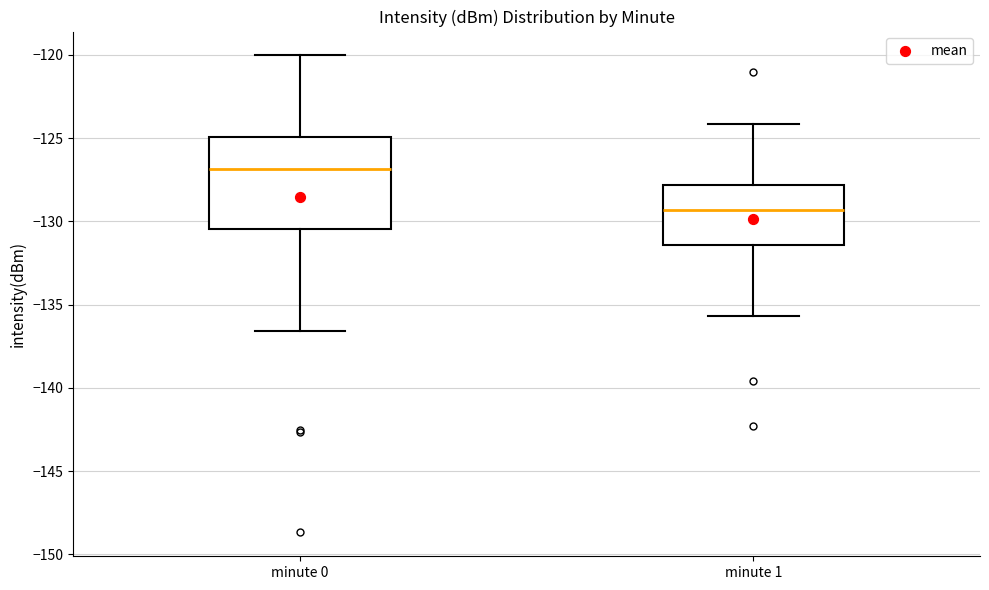

Where does the upper whisker of the box for minute 0 end on the y-axis? The values are not printed on the chart, so give them approximately, as read against the axis.

-120.0